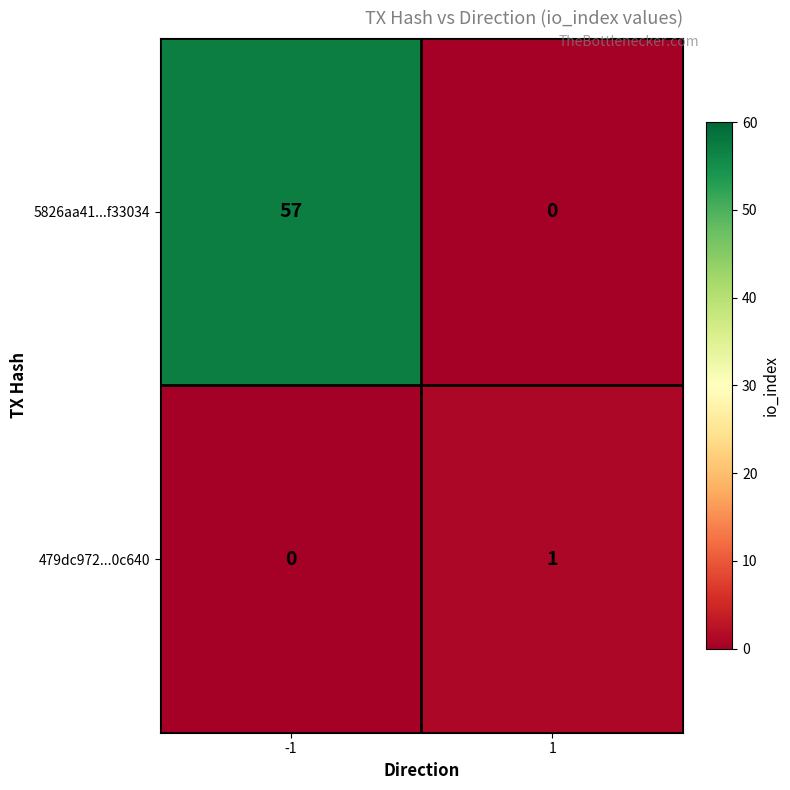

Which series has the widest spread of values?

5826aa41...f33034